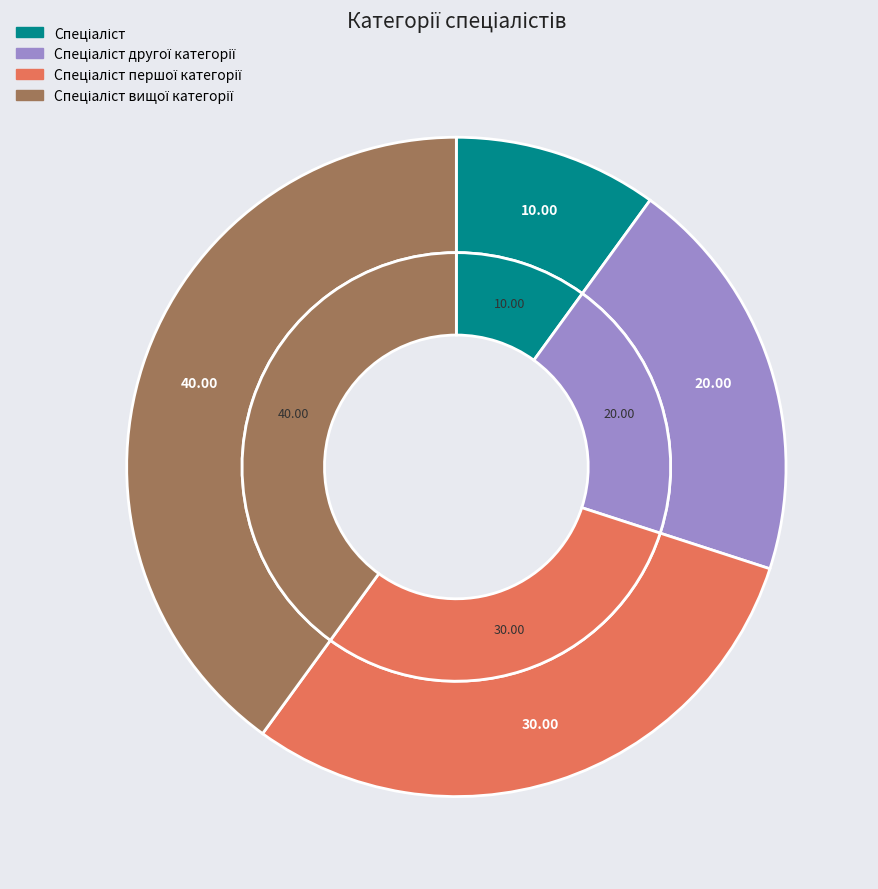

Is Спеціаліст другої категорії the majority of the pie?

No